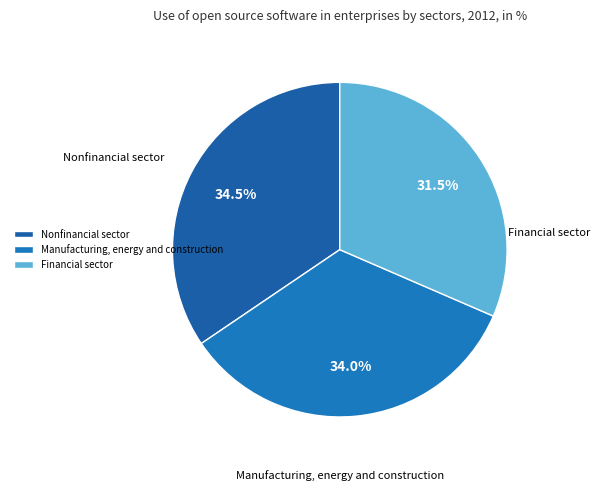

True or false: Manufacturing, energy and construction accounts for 34% of the total.

True